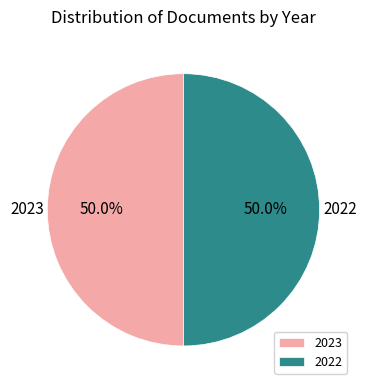

Count the number of slices in the pie.

2